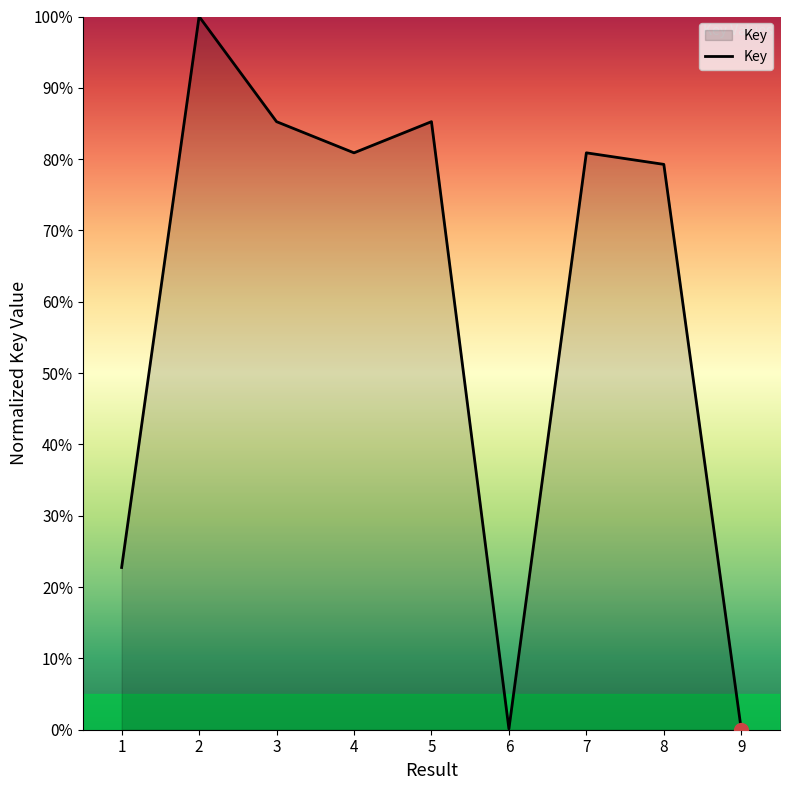

What is the change in value from 2 to 8?

-20.7